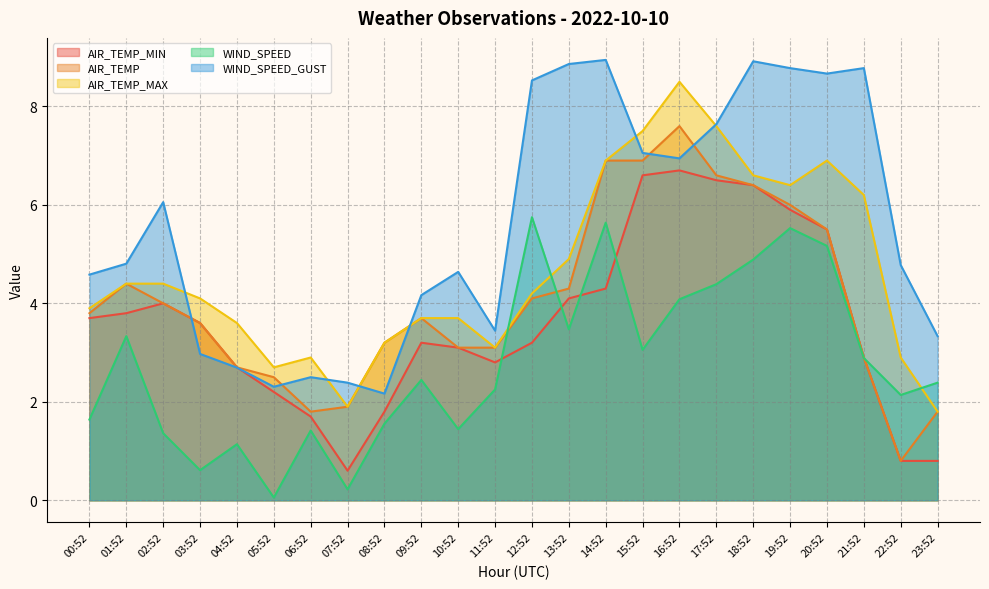

Is the value of WIND_SPEED_GUST at 05:52 greater than the value of AIR_TEMP_MAX at 12:52?

No